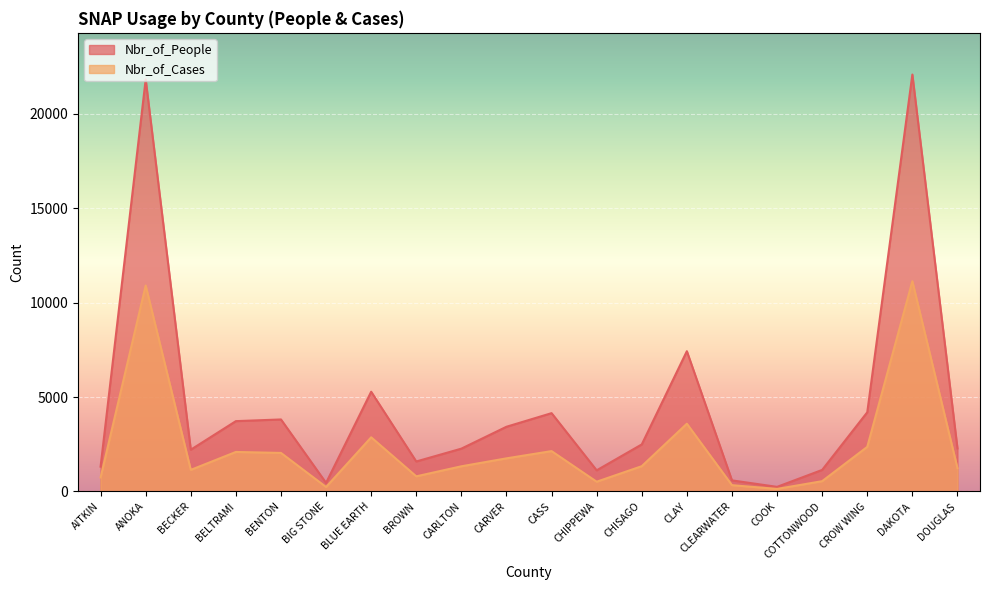

Rank the series at CARLTON from highest to lowest value.

Nbr_of_People, Nbr_of_Cases